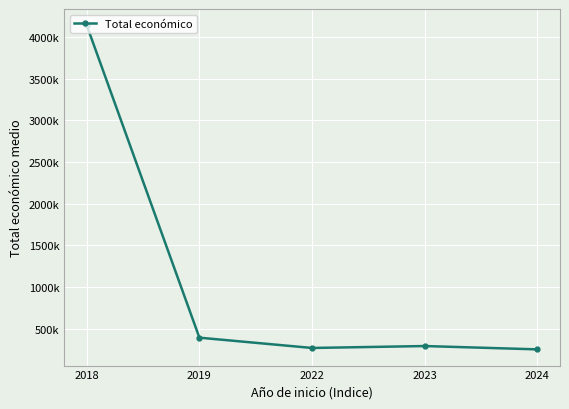

Read the value at 2018.

4139393.0